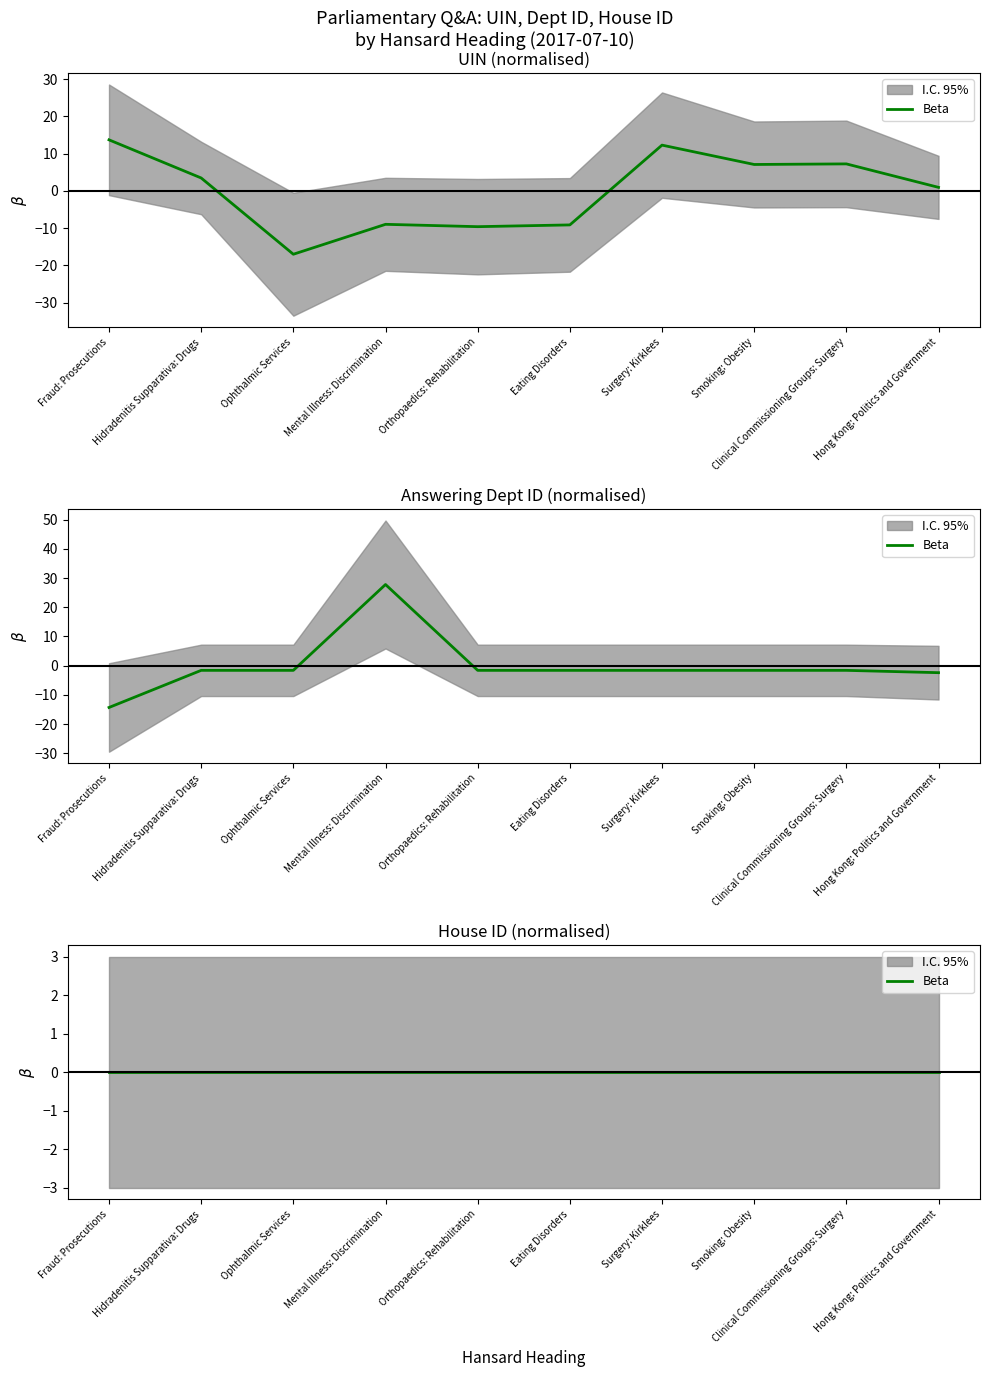

List the series in order of their peak value, highest first.

answering dept id, uin